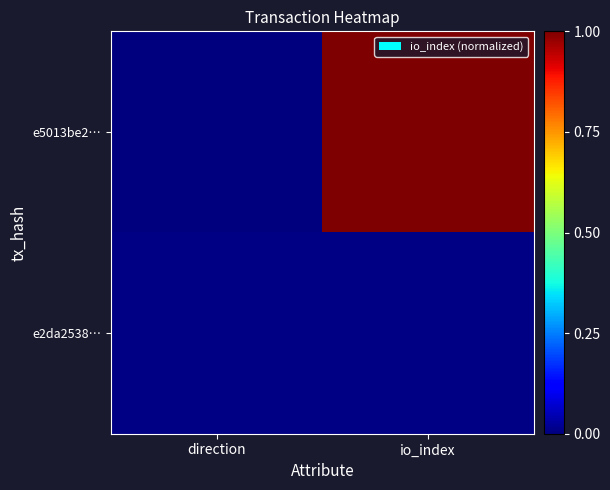

Reading left to right, list all the values displayed in this chart.

e5013be2…: direction=0.0	io_index=1.0
e2da2538…: direction=0.0	io_index=0.0